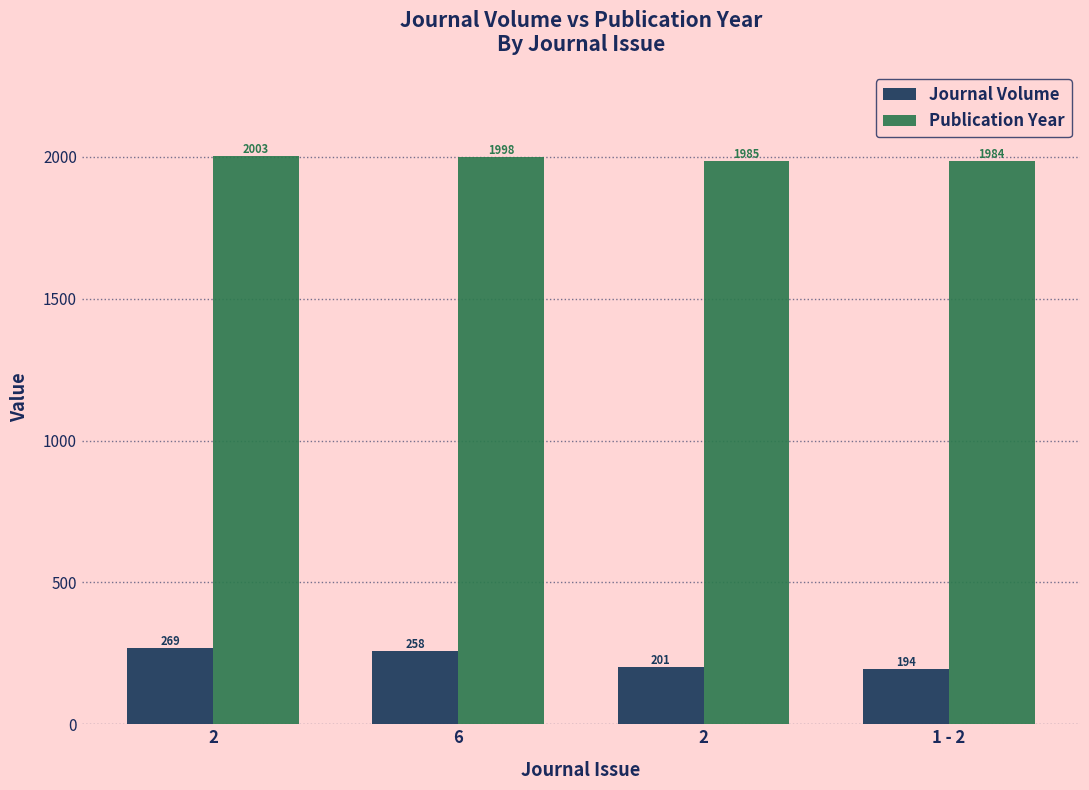

True or false: Publication Year has a value of 1998 at 6.

True